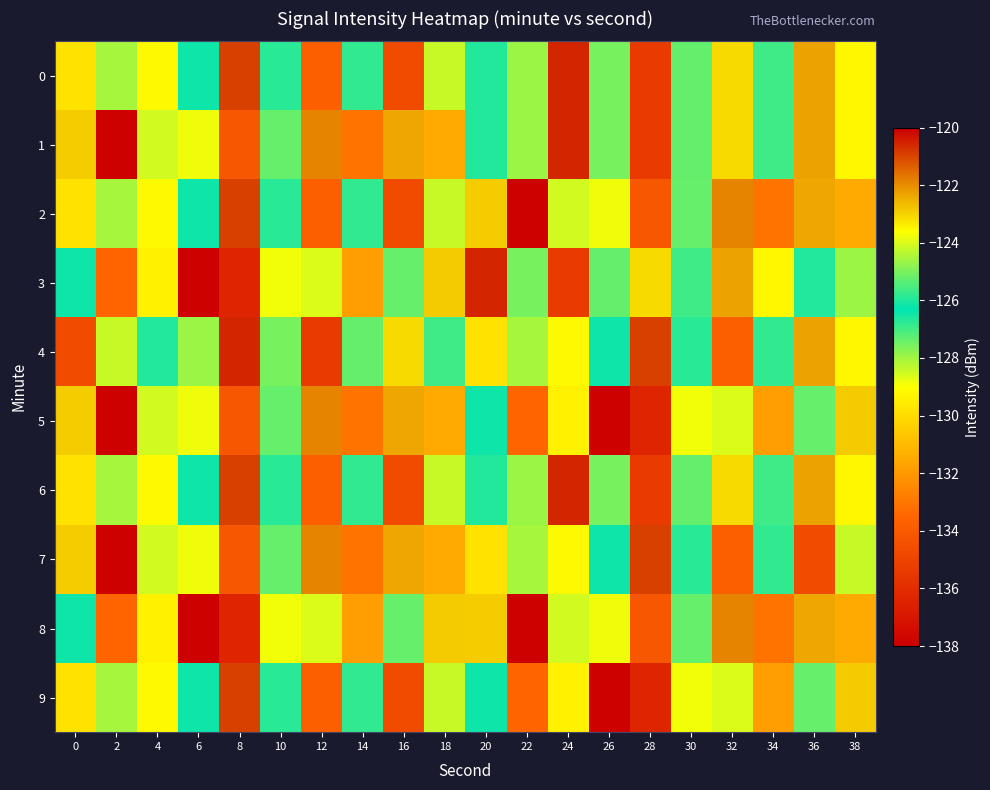

List the series in order of their peak value, lowest first.

5, 8, 2, 7, 9, 0, 1, 3, 4, 6